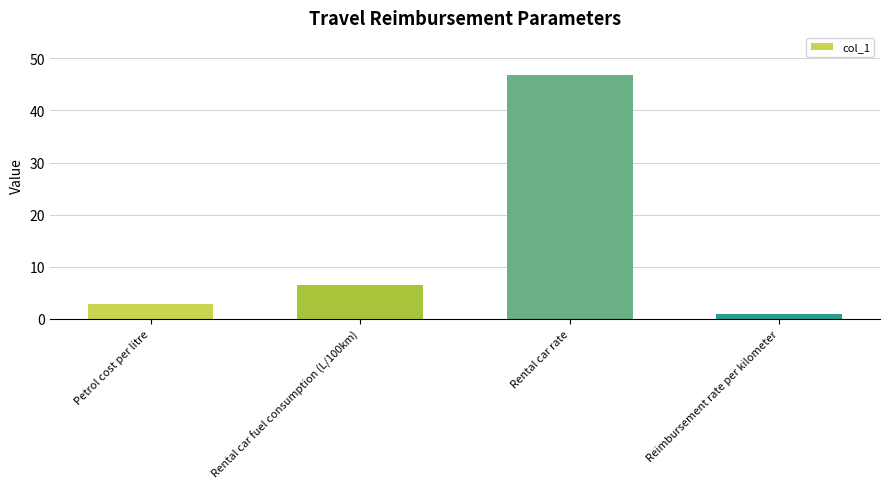

What is the sum of the values at Rental car fuel consumption (L/100km) and Rental car rate?

53.2